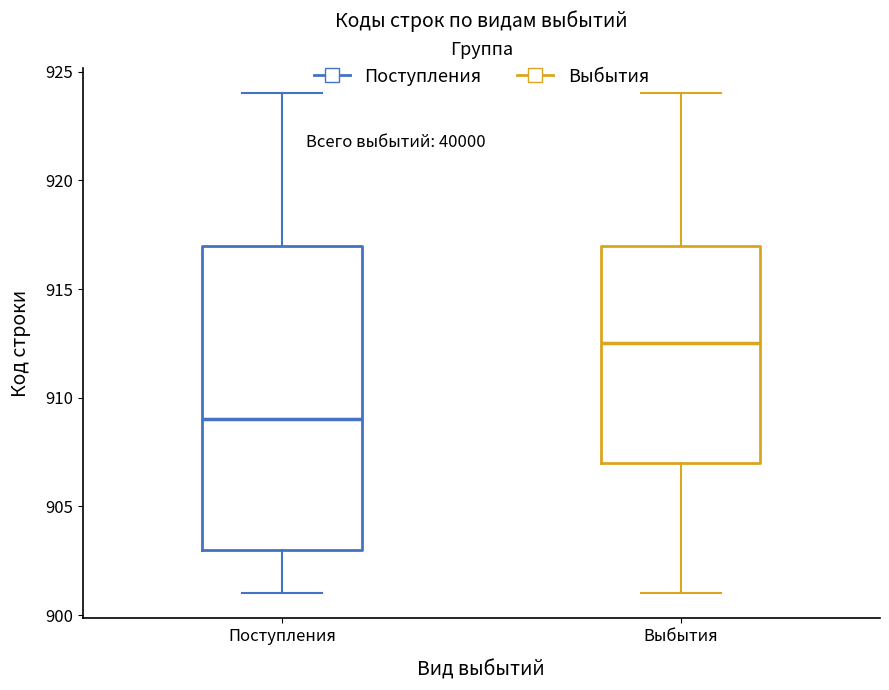

Reading left to right, transcribe this box plot: for each box, give where its median line is, the range the box spans, and where its two whiskers end, as read against the y-axis. The values are not printed on the chart, so give them approximately, as read against the axis.

Поступления: median 909.0, box 903.0 to 917.0, whiskers 901.0 to 924.0
Выбытия: median 912.5, box 907.0 to 917.0, whiskers 901.0 to 924.0